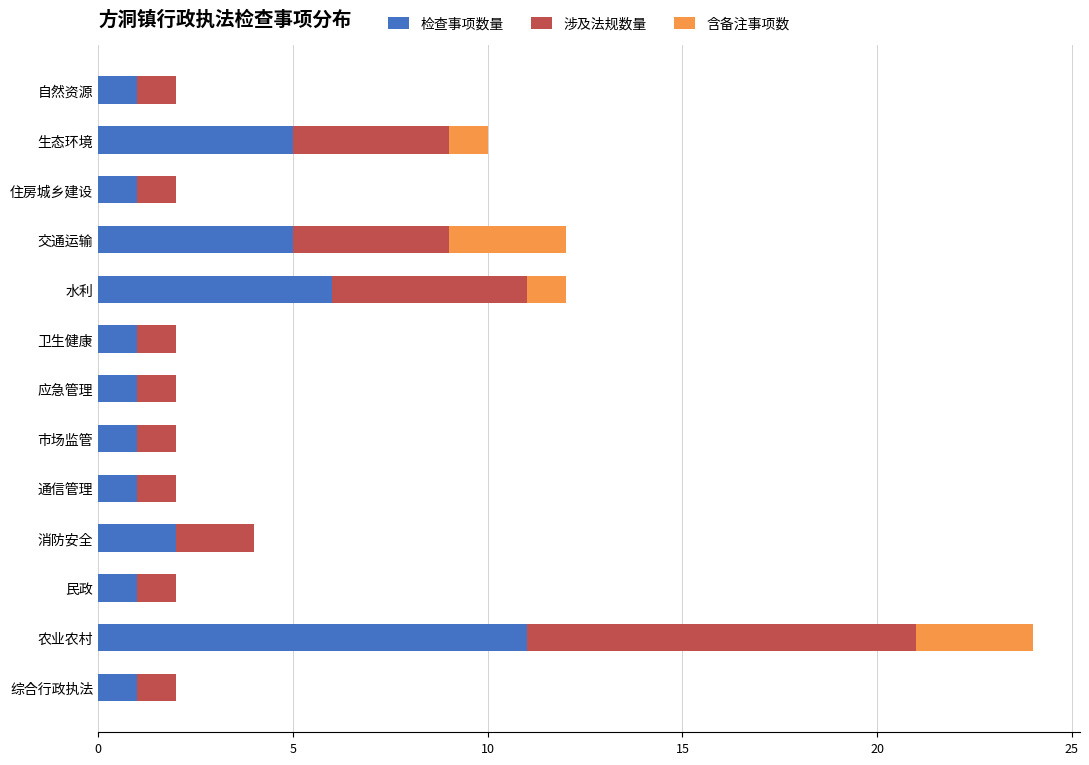

At which category is the sum across all series the highest?

农业农村